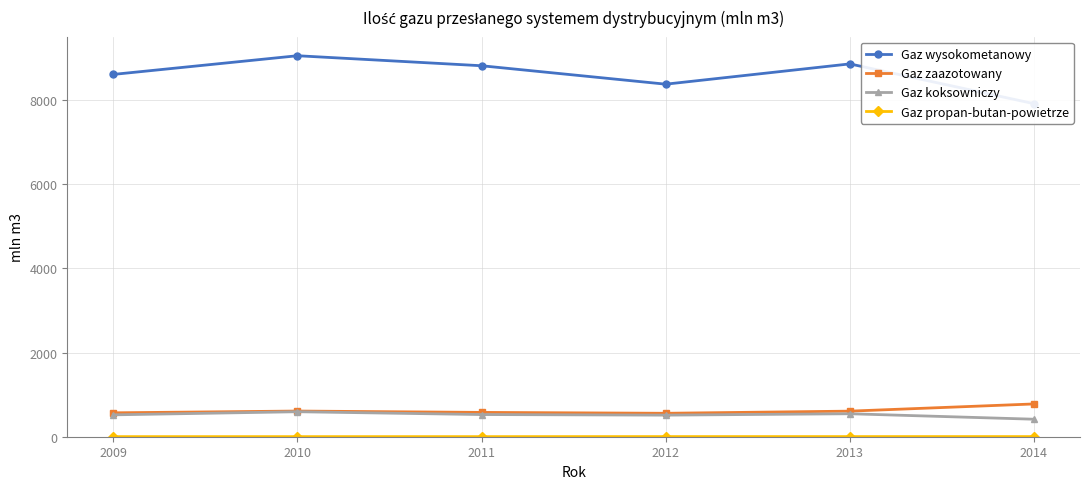

True or false: Gaz wysokometanowy has more than 1 interior local peaks.

True